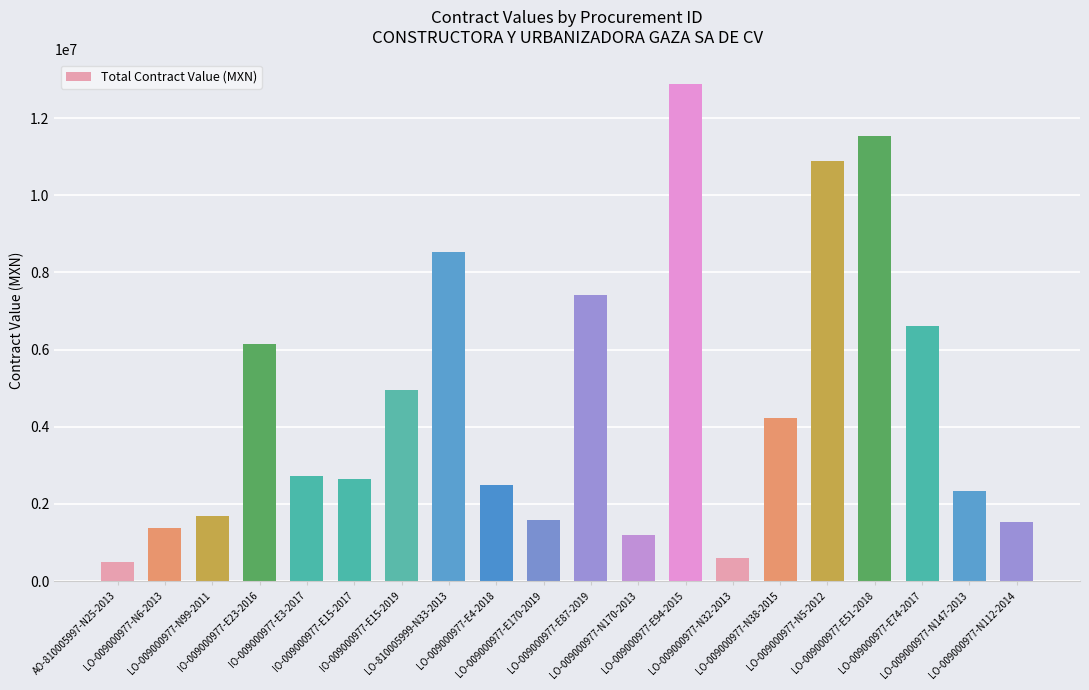

Is it true that the value at LO-009000977-E4-2018 is 2481541.2?

True